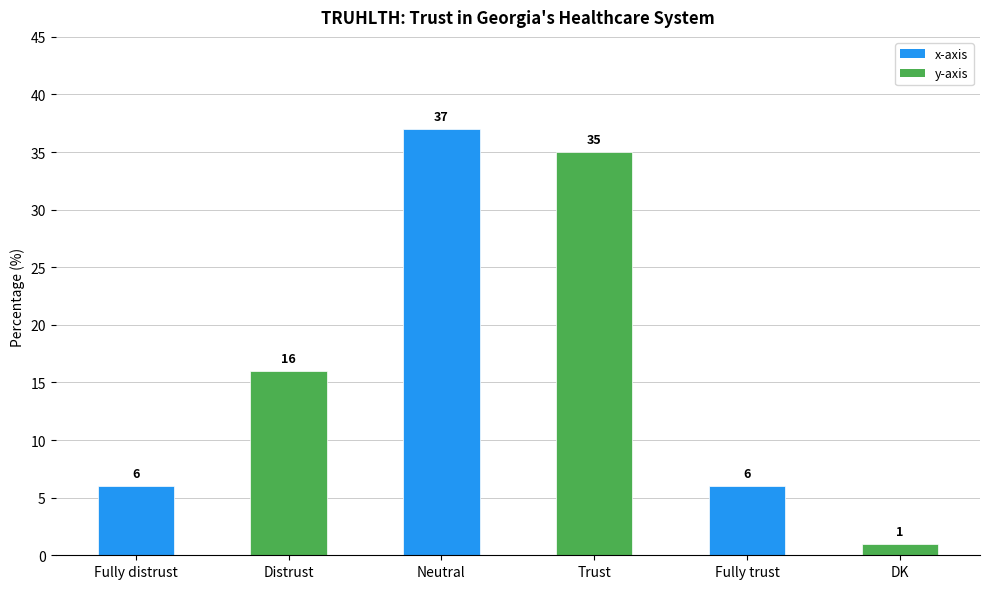

At which label is the value closest to 19?

Distrust